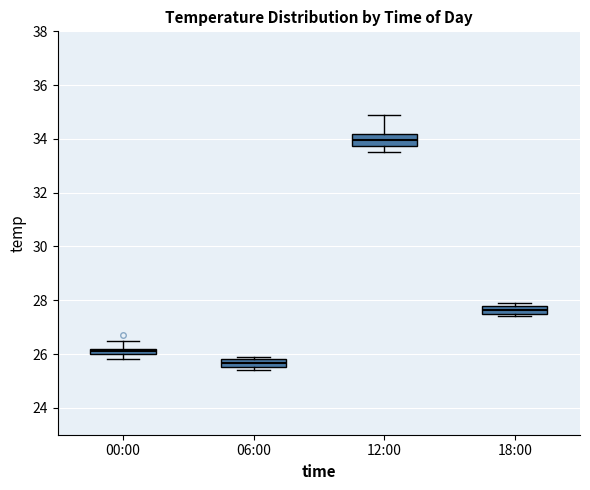

Where does the upper whisker of the box for 00:00 end on the y-axis? The values are not printed on the chart, so give them approximately, as read against the axis.

26.6